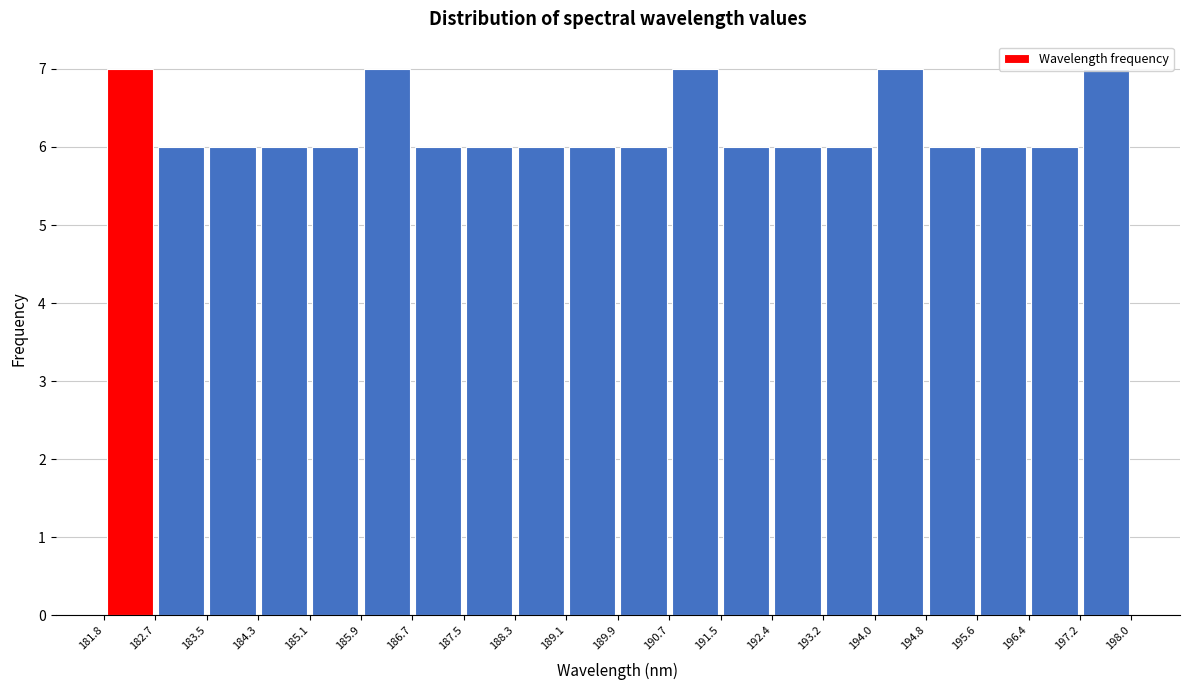

Reading left to right, list every bar in this chart as the range it spans on the x-axis followed by its height. The values are not printed on the chart, so give them approximately, as read against the axis.

181.8 to 182.7: 7
182.7 to 183.5: 6
183.5 to 184.3: 6
184.3 to 185.1: 6
185.1 to 185.9: 6
185.9 to 186.7: 7
186.7 to 187.5: 6
187.5 to 188.3: 6
188.3 to 189.1: 6
189.1 to 189.9: 6
189.9 to 190.7: 6
190.7 to 191.5: 7
191.5 to 192.4: 6
192.4 to 193.2: 6
193.2 to 194.0: 6
194.0 to 194.8: 7
194.8 to 195.6: 6
195.6 to 196.4: 6
196.4 to 197.2: 6
197.2 to 198.0: 7